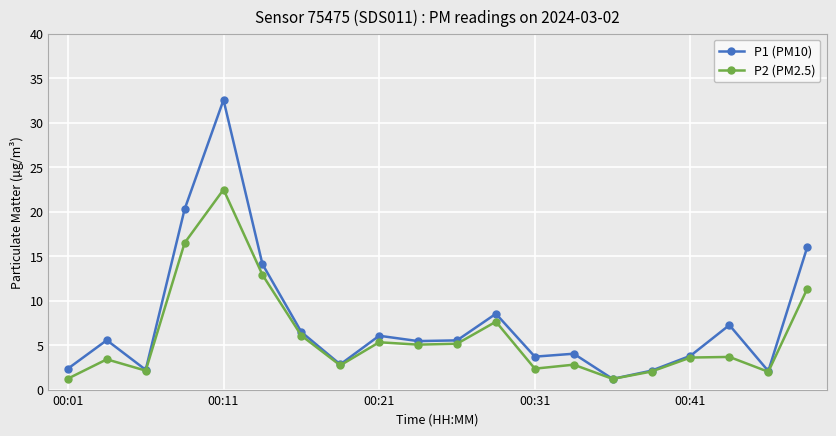

At how many categories does at least one series exceed 15?

3